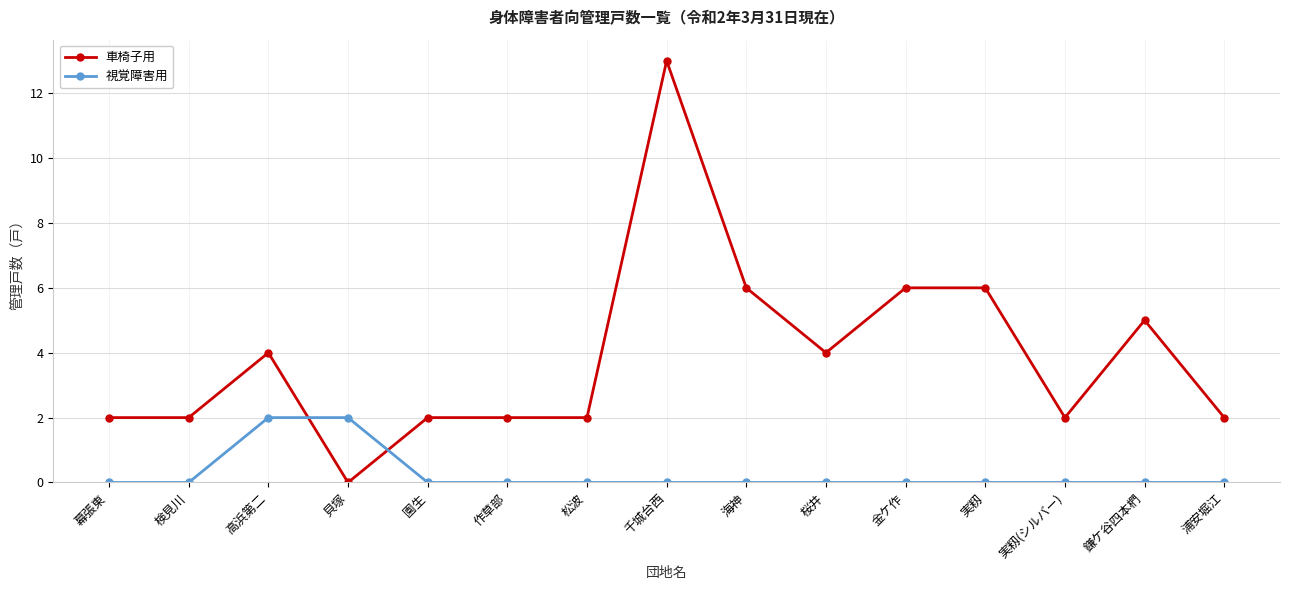

Between 千城台西 and 桜井, which series saw the biggest shift?

車椅子用